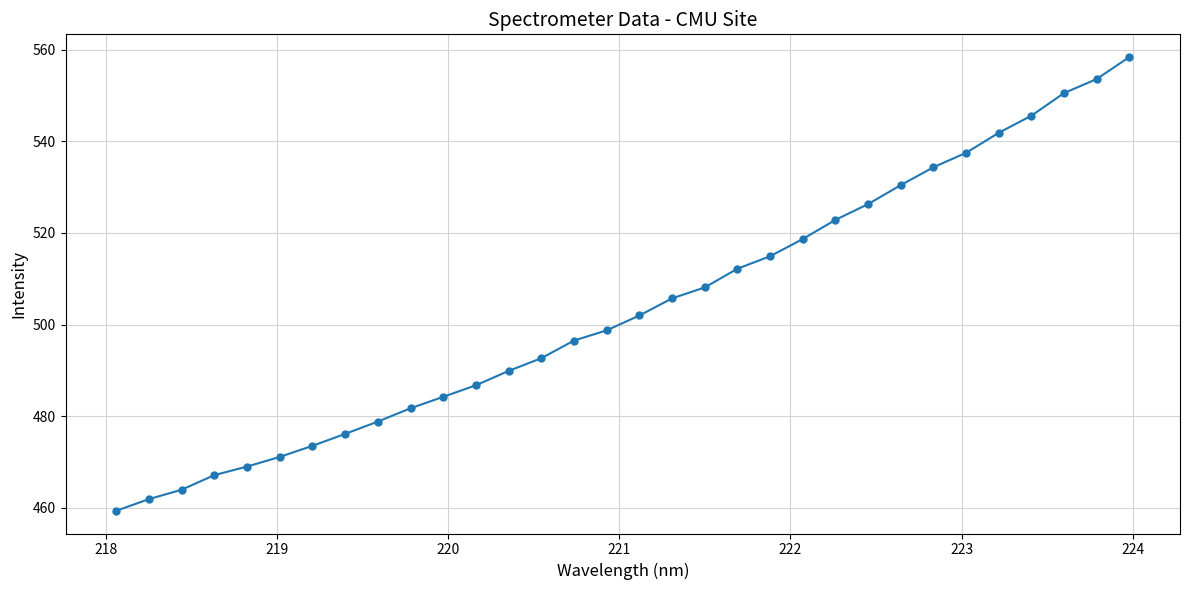

What is the difference between the second highest and second lowest values?

91.7